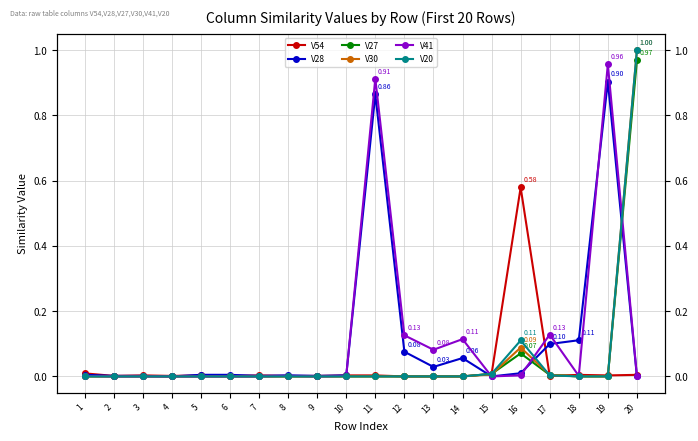

Reading left to right, list all the values displayed in this chart.

V54: 1=0.0	2=0.0	3=0.0	4=0.0	5=0.0	6=0.0	7=0.0	8=0.0	9=0.0	10=0.0	11=0.0	12=0.0	13=0.0	14=0.0	15=0.0	16=0.6	17=0.0	18=0.0	19=0.0	20=0.0
V28: 1=0.0	2=0.0	3=0.0	4=0.0	5=0.0	6=0.0	7=0.0	8=0.0	9=0.0	10=0.0	11=0.9	12=0.1	13=0.0	14=0.1	15=0.0	16=0.0	17=0.1	18=0.1	19=0.9	20=0.0
V27: 1=0.0	2=0.0	3=0.0	4=0.0	5=0.0	6=0.0	7=0.0	8=0.0	9=0.0	10=0.0	11=0.0	12=0.0	13=0.0	14=0.0	15=0.0	16=0.1	17=0.0	18=0.0	19=0.0	20=1.0
V30: 1=0.0	2=0.0	3=0.0	4=0.0	5=0.0	6=0.0	7=0.0	8=0.0	9=0.0	10=0.0	11=0.0	12=0.0	13=0.0	14=0.0	15=0.0	16=0.1	17=0.0	18=0.0	19=0.0	20=1.0
V41: 1=0.0	2=0.0	3=0.0	4=0.0	5=0.0	6=0.0	7=0.0	8=0.0	9=0.0	10=0.0	11=0.9	12=0.1	13=0.1	14=0.1	15=0.0	16=0.0	17=0.1	18=0.0	19=1.0	20=0.0
V20: 1=0.0	2=0.0	3=0.0	4=0.0	5=0.0	6=0.0	7=0.0	8=0.0	9=0.0	10=0.0	11=0.0	12=0.0	13=0.0	14=0.0	15=0.0	16=0.1	17=0.0	18=0.0	19=0.0	20=1.0